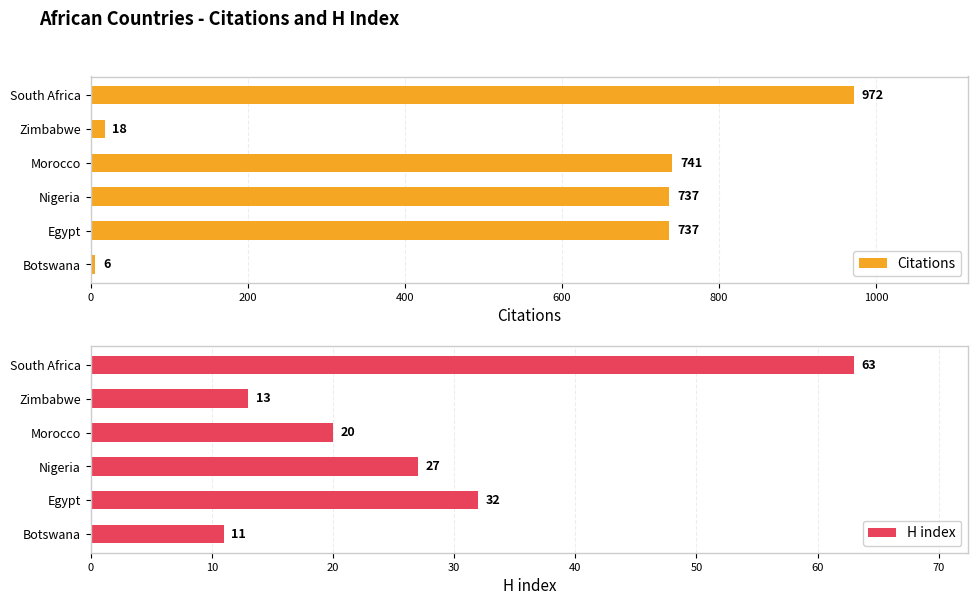

The value of Citations at Nigeria is 1090. True or false?

False